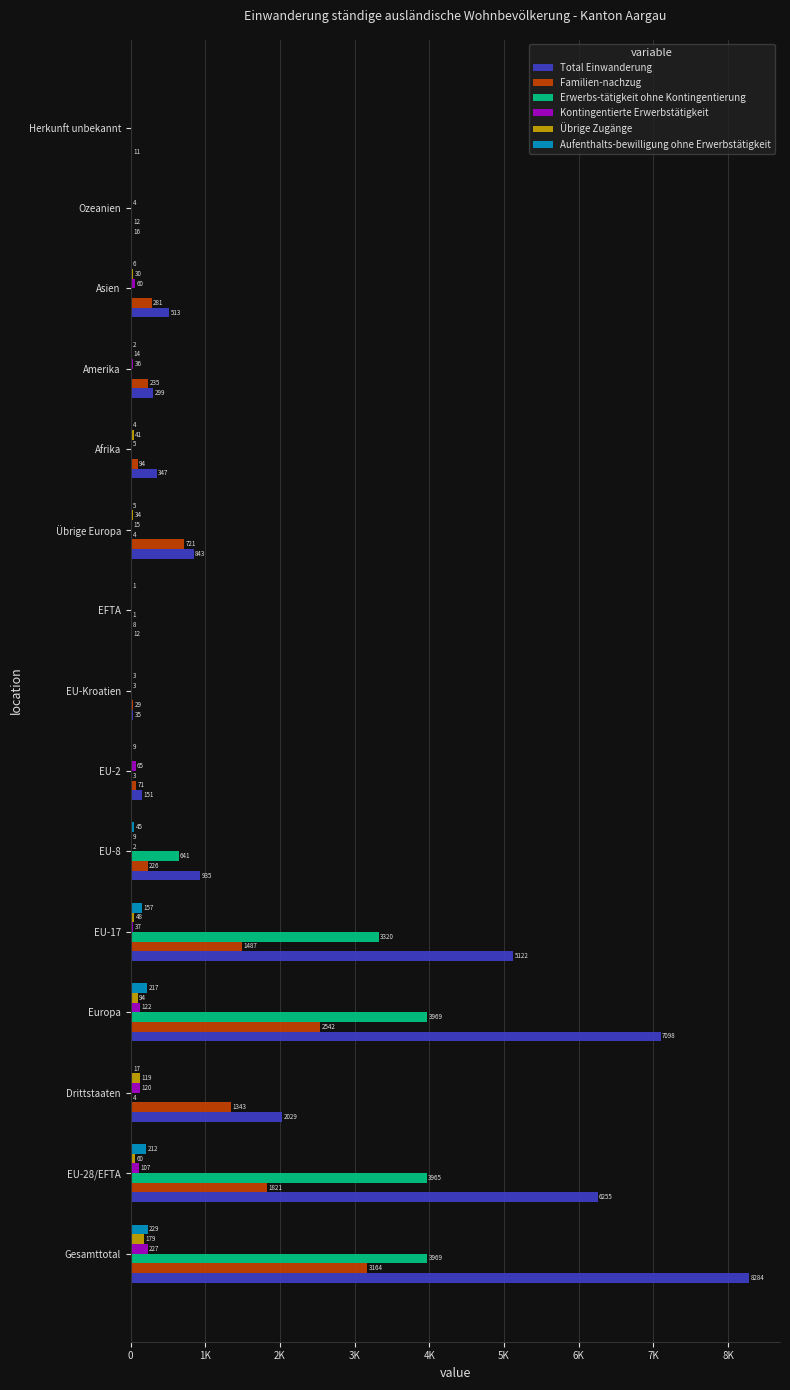

Which series has the largest range (max minus min)?

Total Einwanderung